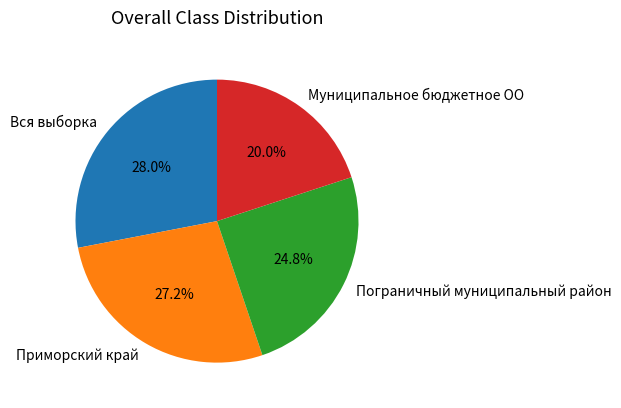

Approximately how many times larger is the value at Пограничный муниципальный район compared to Вся выборка?

0.9